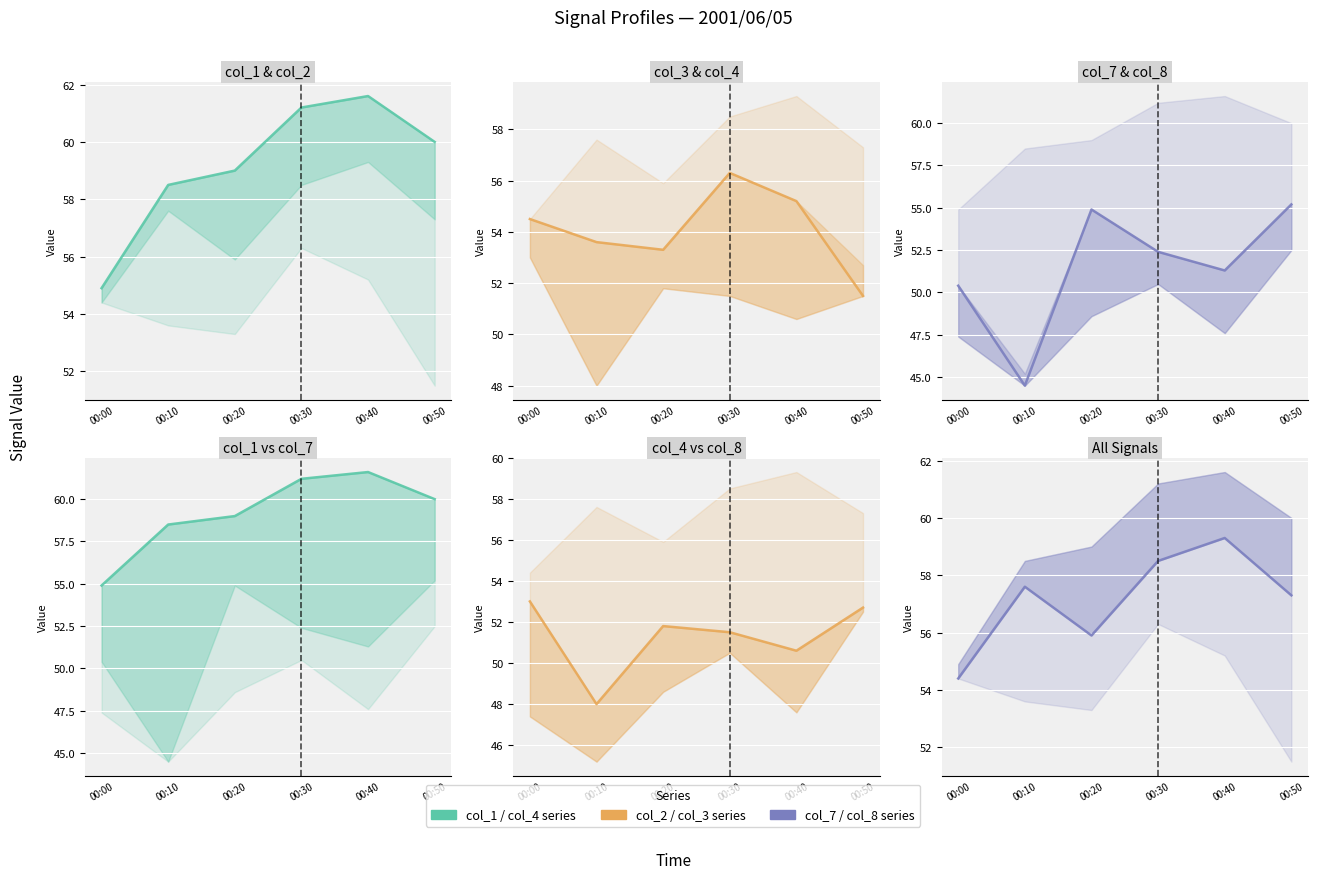

Where does the col_4 series first go above 51?

00:00